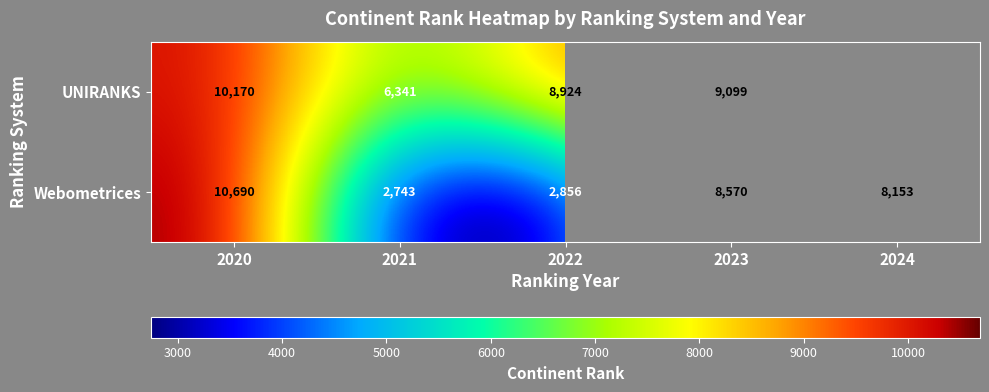

Rank the series at 2021 from lowest to highest value.

Webometrices, UNIRANKS